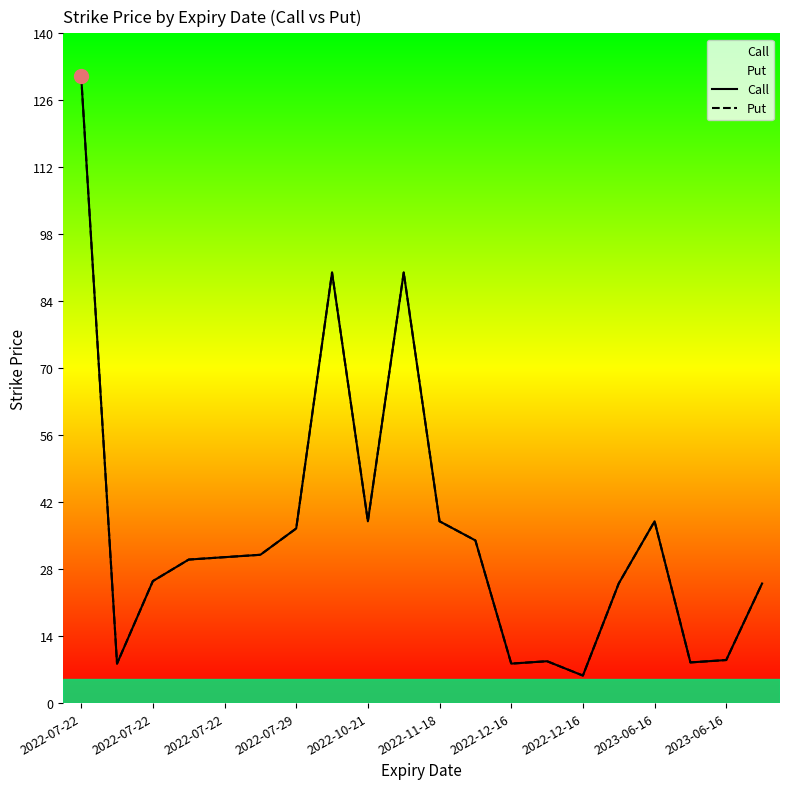

What value does the Put series have at 2022-12-16?

8.2